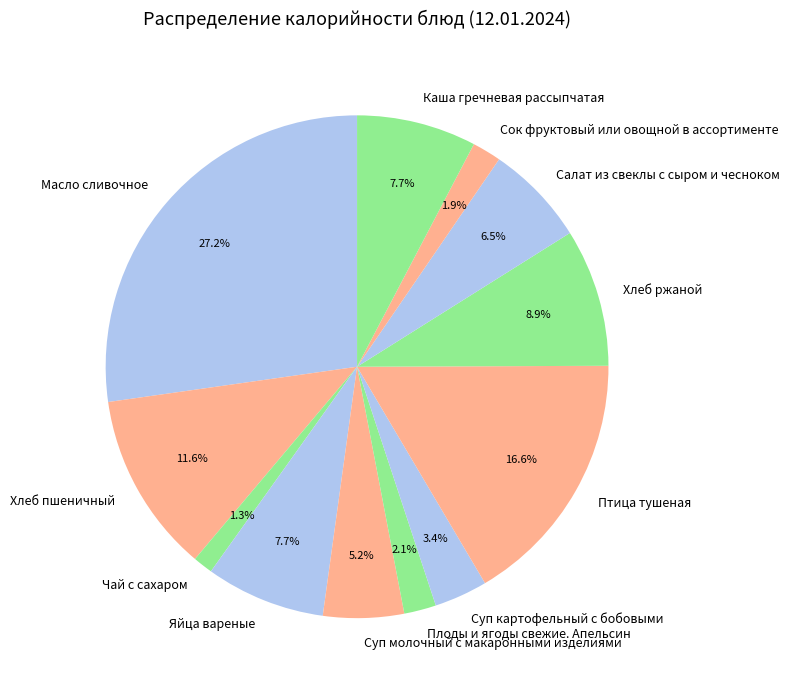

To the nearest percent, what is the difference between the largest and smallest slice percentages?

26%